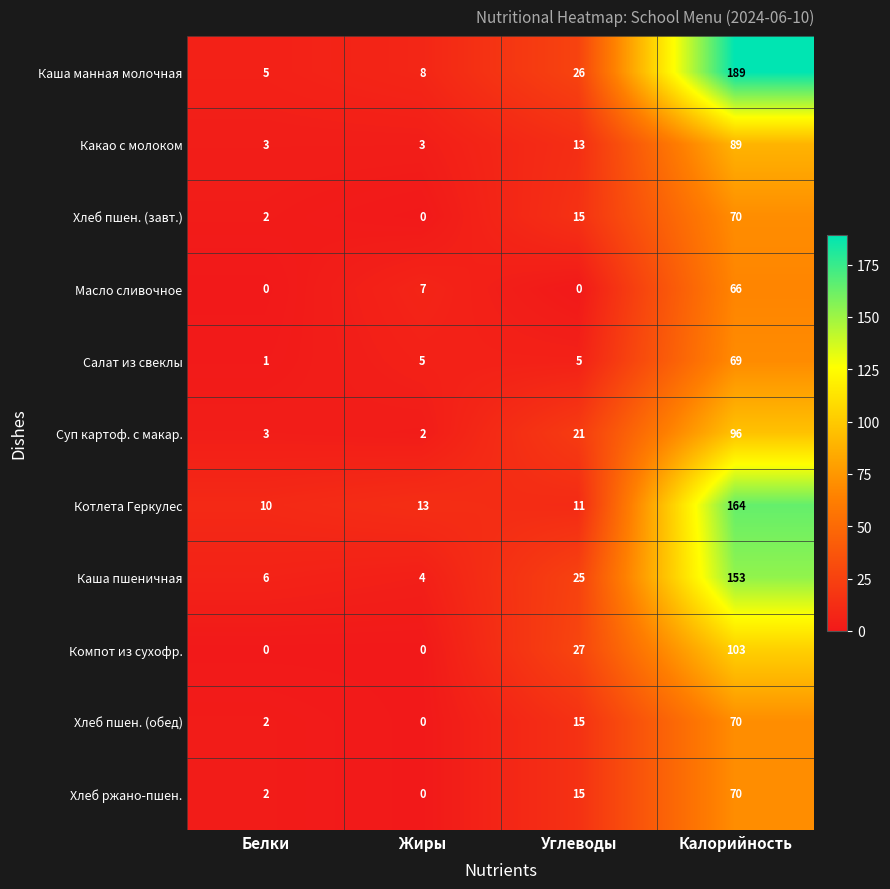

Which series has the largest total across all categories?

Каша манная молочная